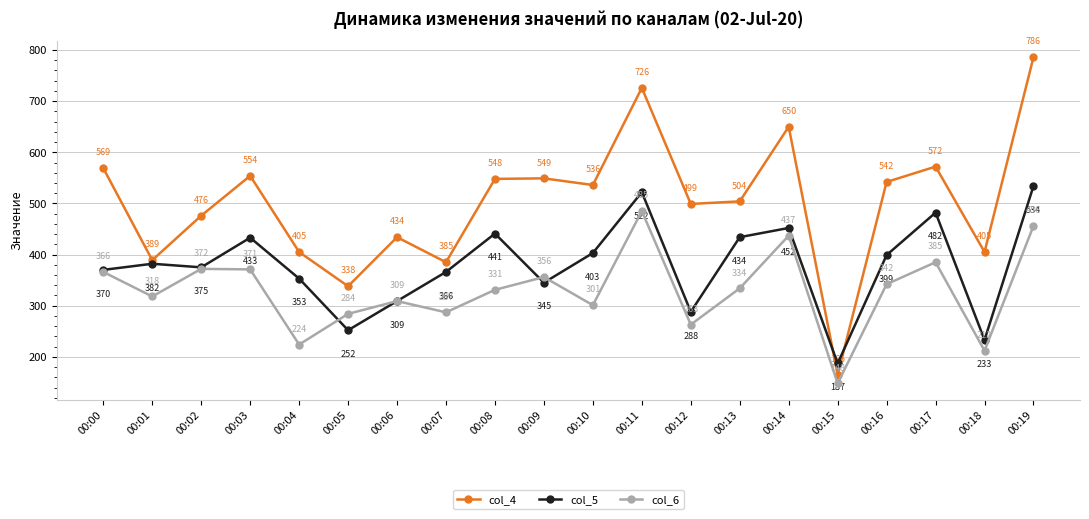

Is the value of col_5 at 00:15 greater than the value of col_4 at 00:00?

No